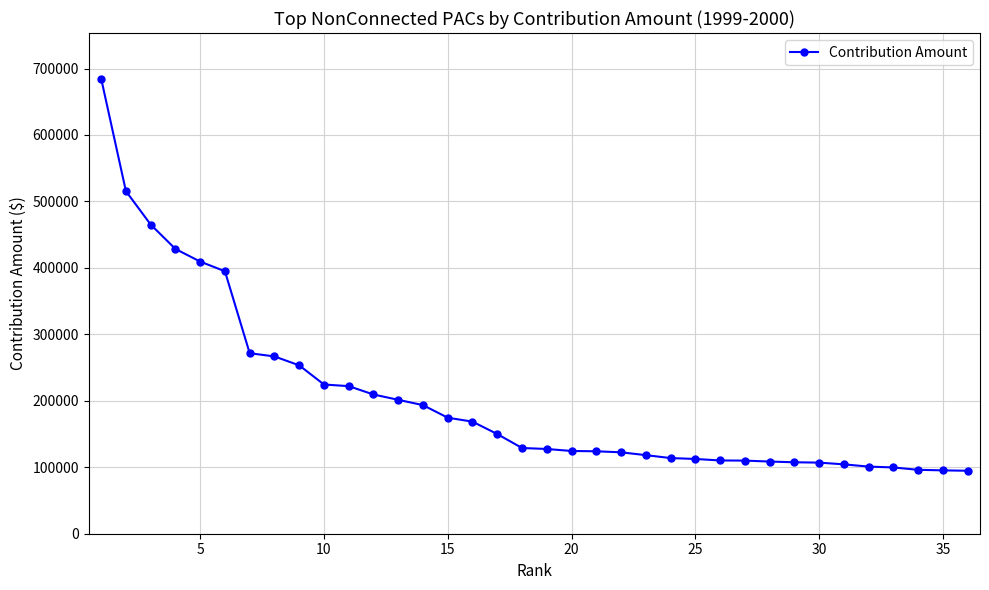

What is the value of the 8th point from the left?

266783